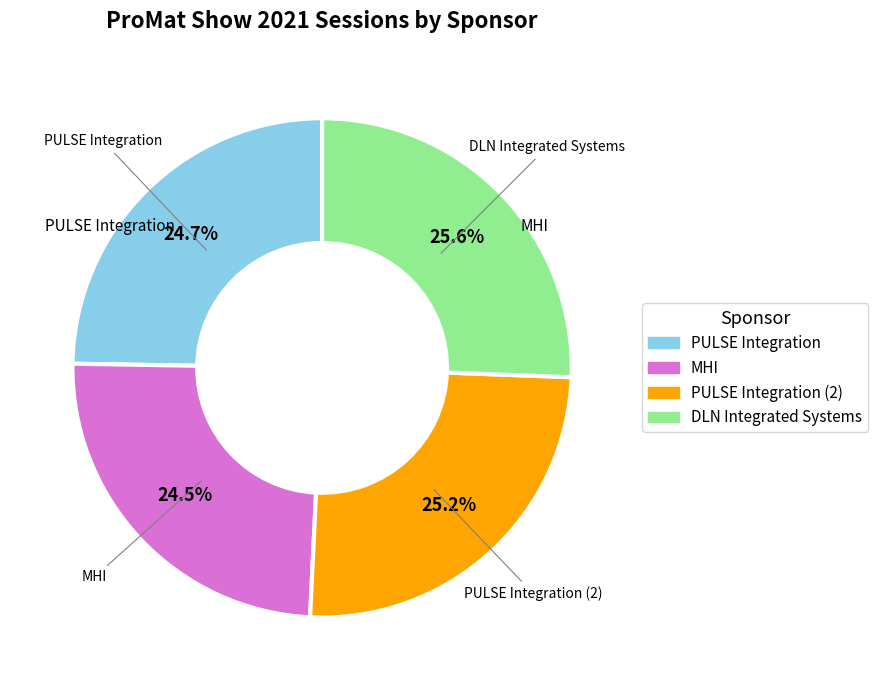

Is there a majority slice in this chart?

No